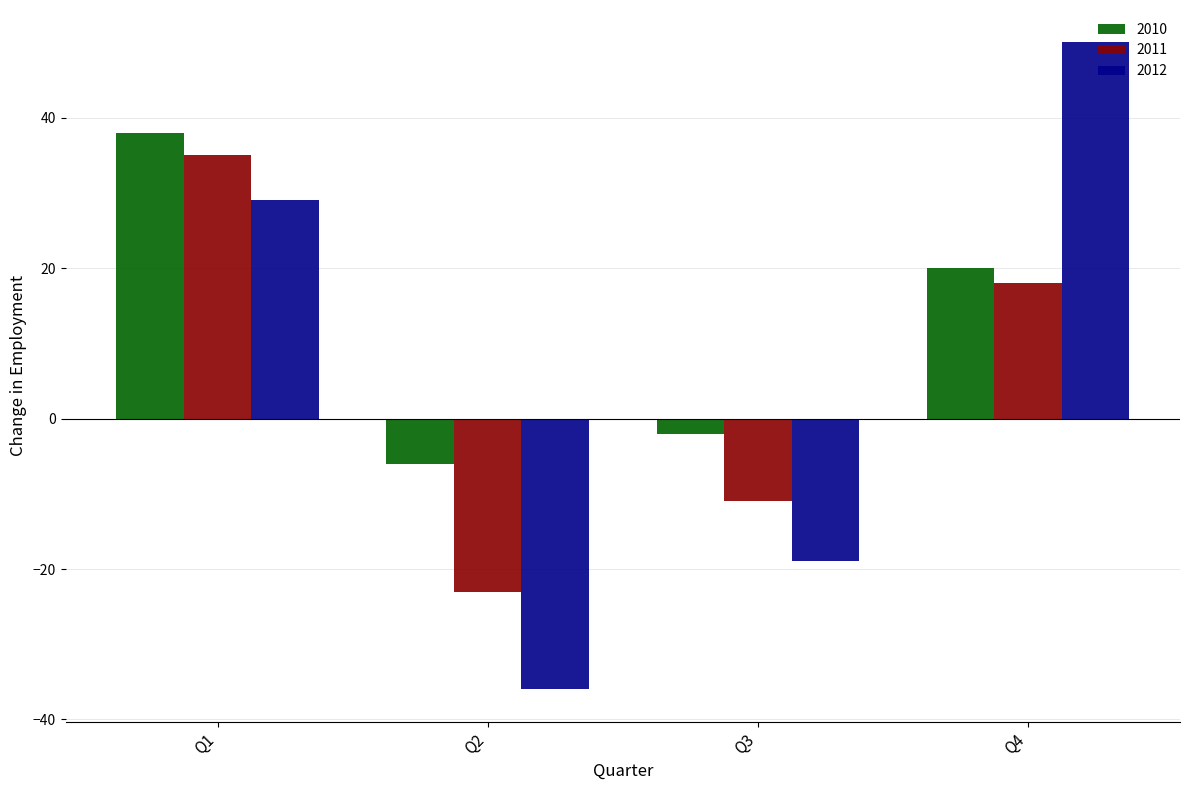

The 2011 series shows 32 at Q4. True or false?

False